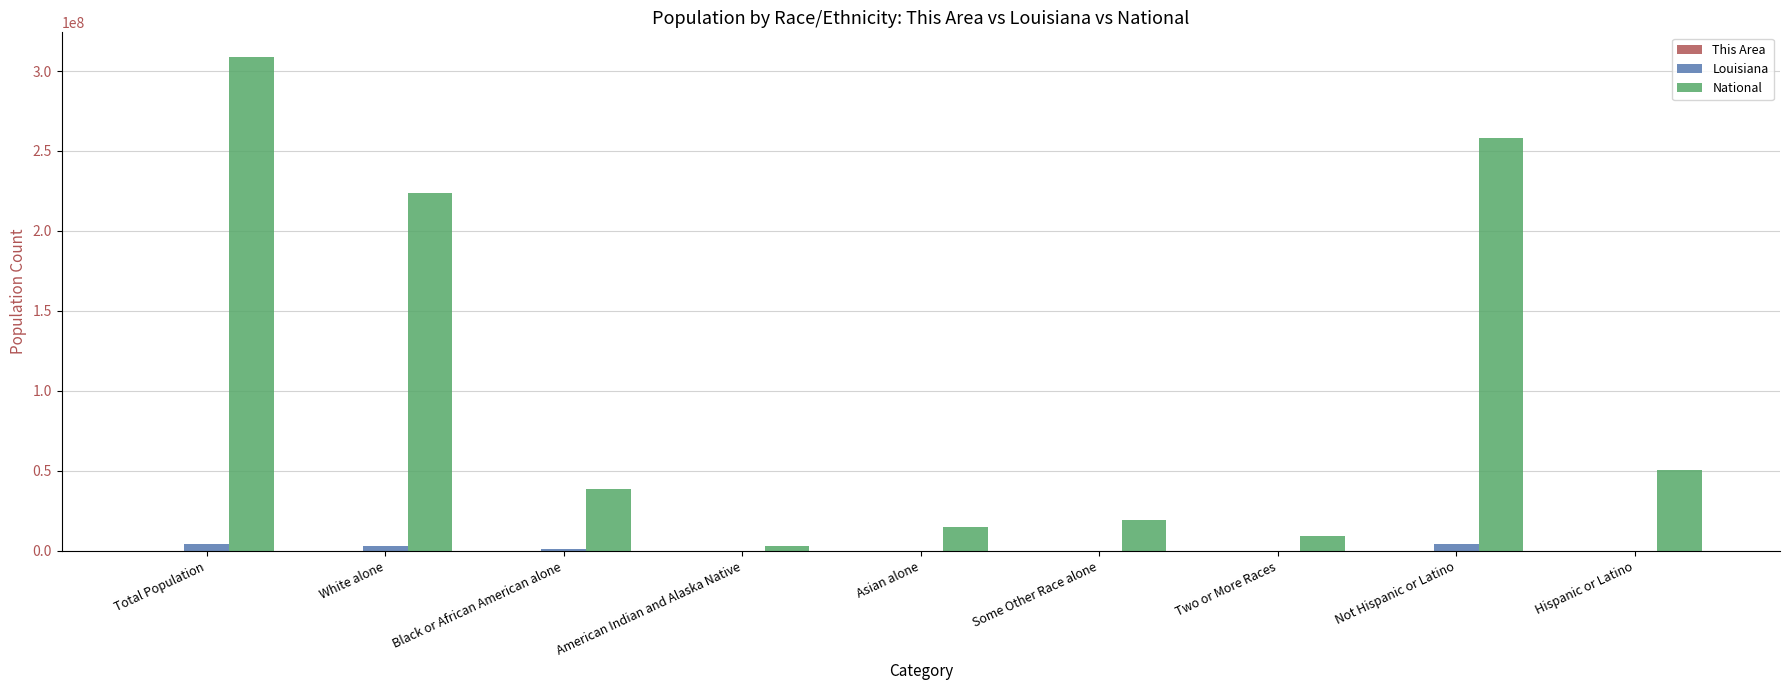

What is the sum of all National values?

925696601